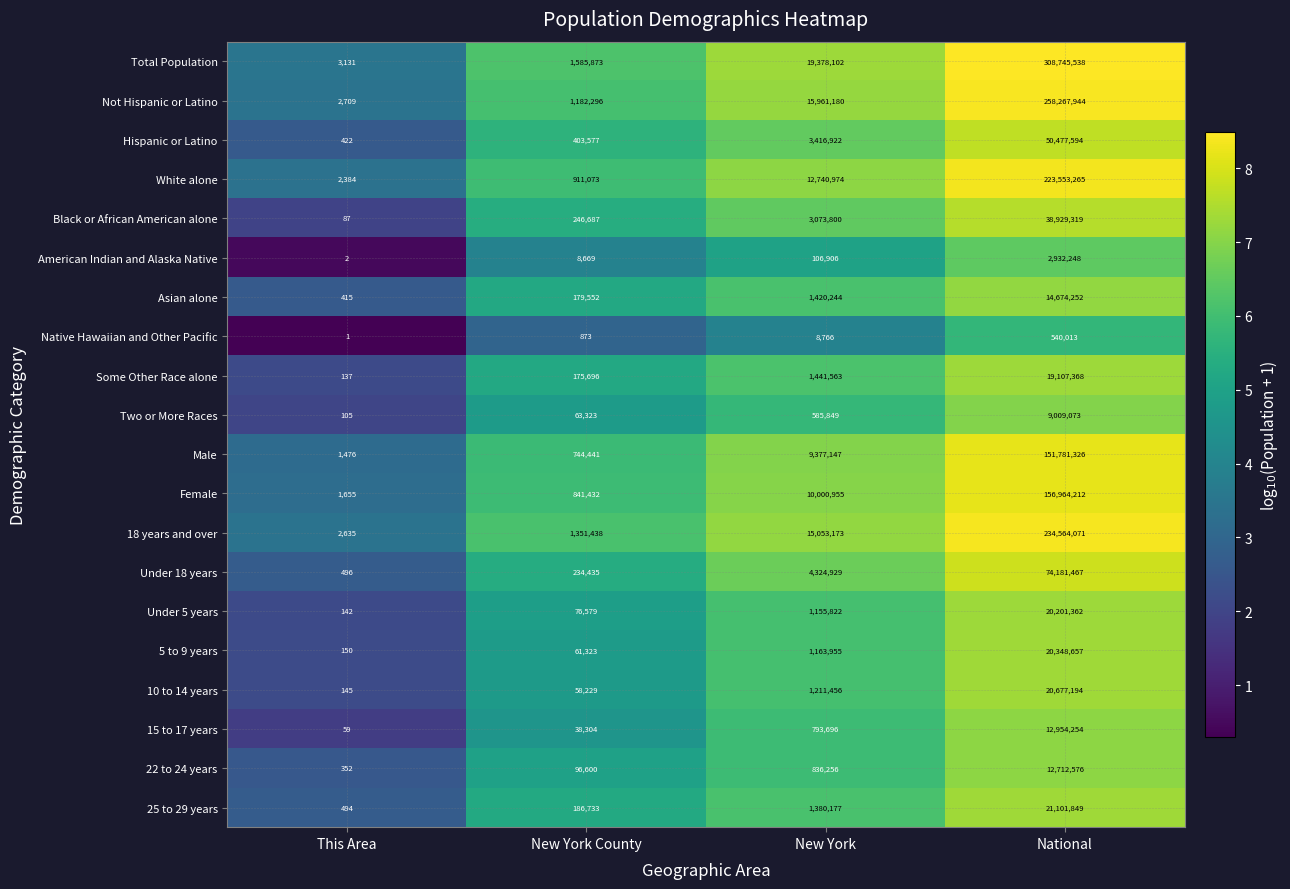

What is the greatest value displayed?

308745538